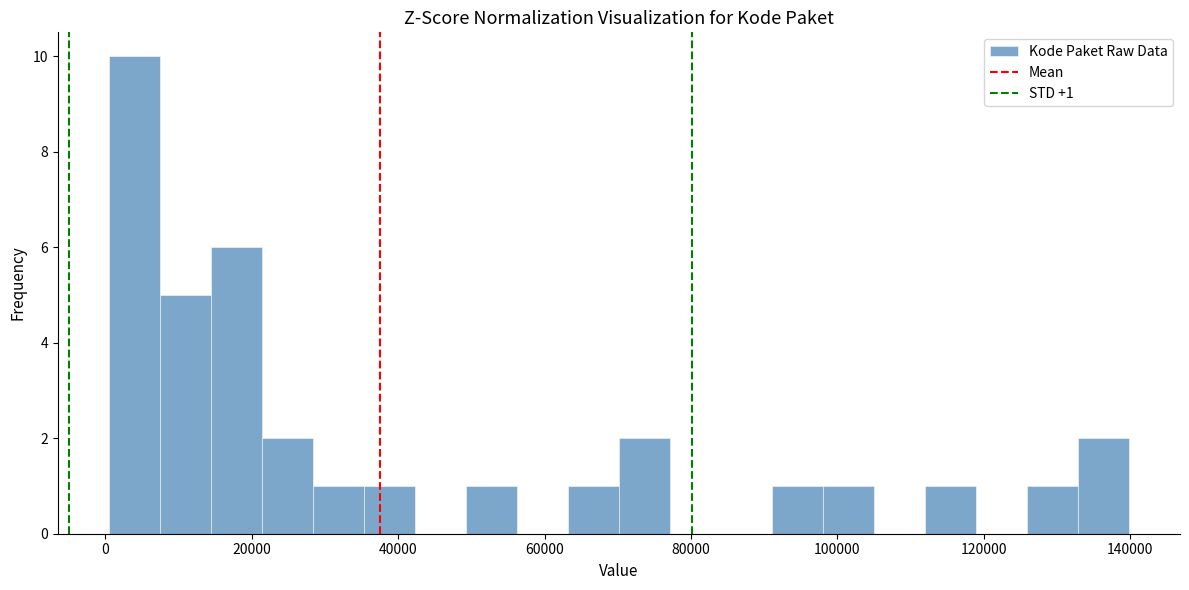

Around what value on the x-axis is the tallest bar? Give the approximate position of its centre, as read against the axis.

4000